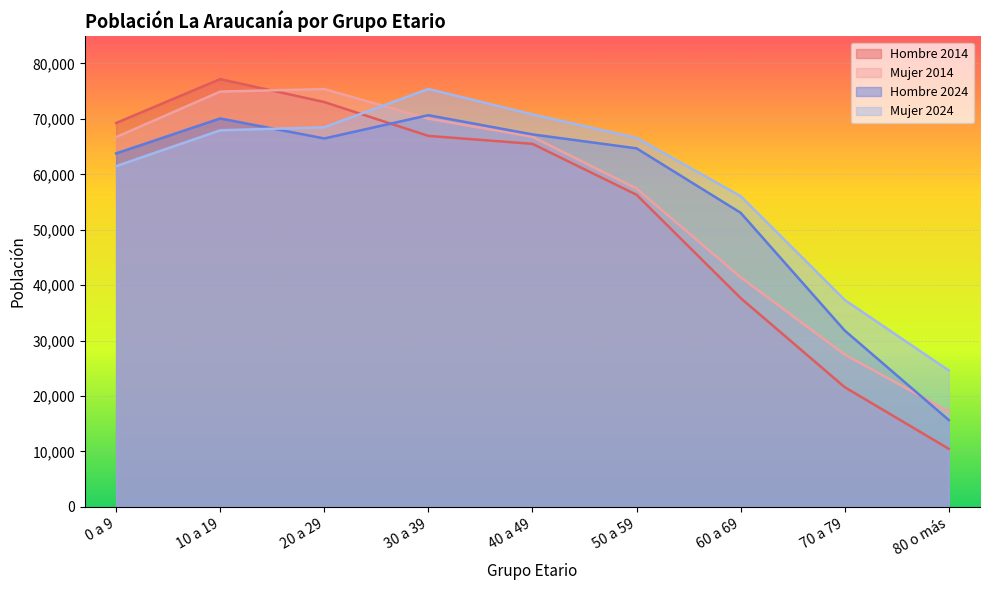

Reading right to left, list all the values displayed in this chart.

Hombre 2014: 80 o más=10471	70 a 79=21594	60 a 69=37677	50 a 59=56318	40 a 49=65499	30 a 39=66935	20 a 29=73042	10 a 19=77188	0 a 9=69265
Mujer 2014: 80 o más=17193	70 a 79=27488	60 a 69=41421	50 a 59=57438	40 a 49=66769	30 a 39=70042	20 a 29=75380	10 a 19=74931	0 a 9=66727
Hombre 2024: 80 o más=15665	70 a 79=31814	60 a 69=53066	50 a 59=64690	40 a 49=67204	30 a 39=70671	20 a 29=66473	10 a 19=70081	0 a 9=63774
Mujer 2024: 80 o más=24607	70 a 79=37334	60 a 69=56070	50 a 59=66589	40 a 49=70816	30 a 39=75397	20 a 29=68492	10 a 19=67944	0 a 9=61477